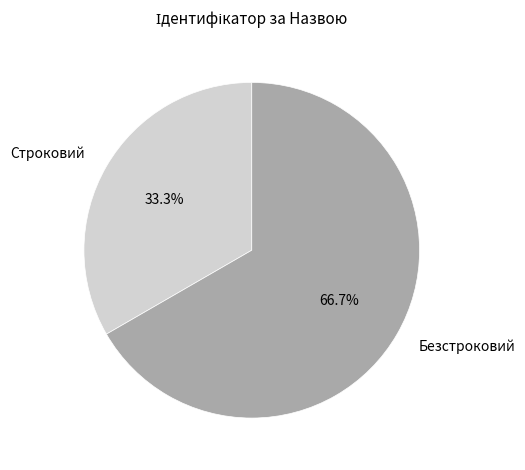

To the nearest percent, what portion does Строковий represent?

33%